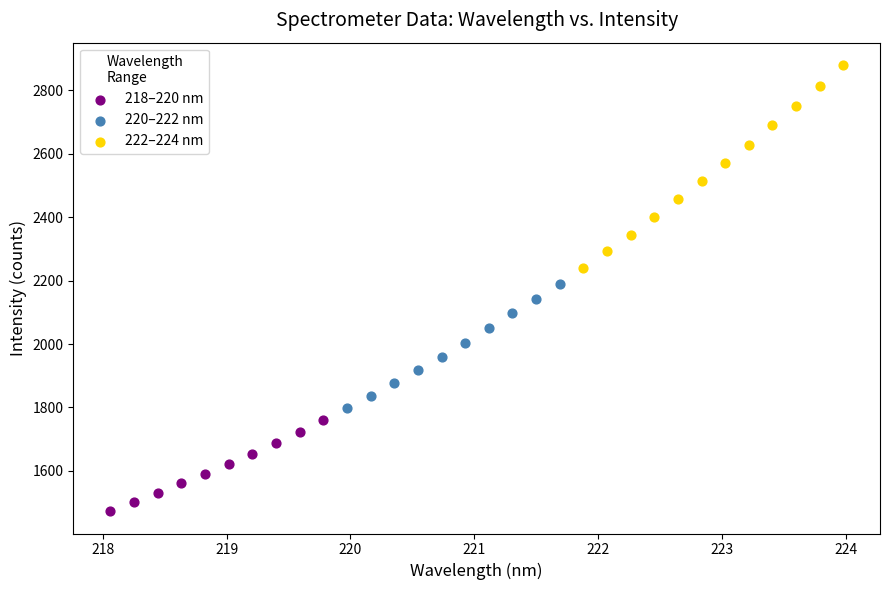

Which series reaches the minimum Y coordinate?

218–220 nm